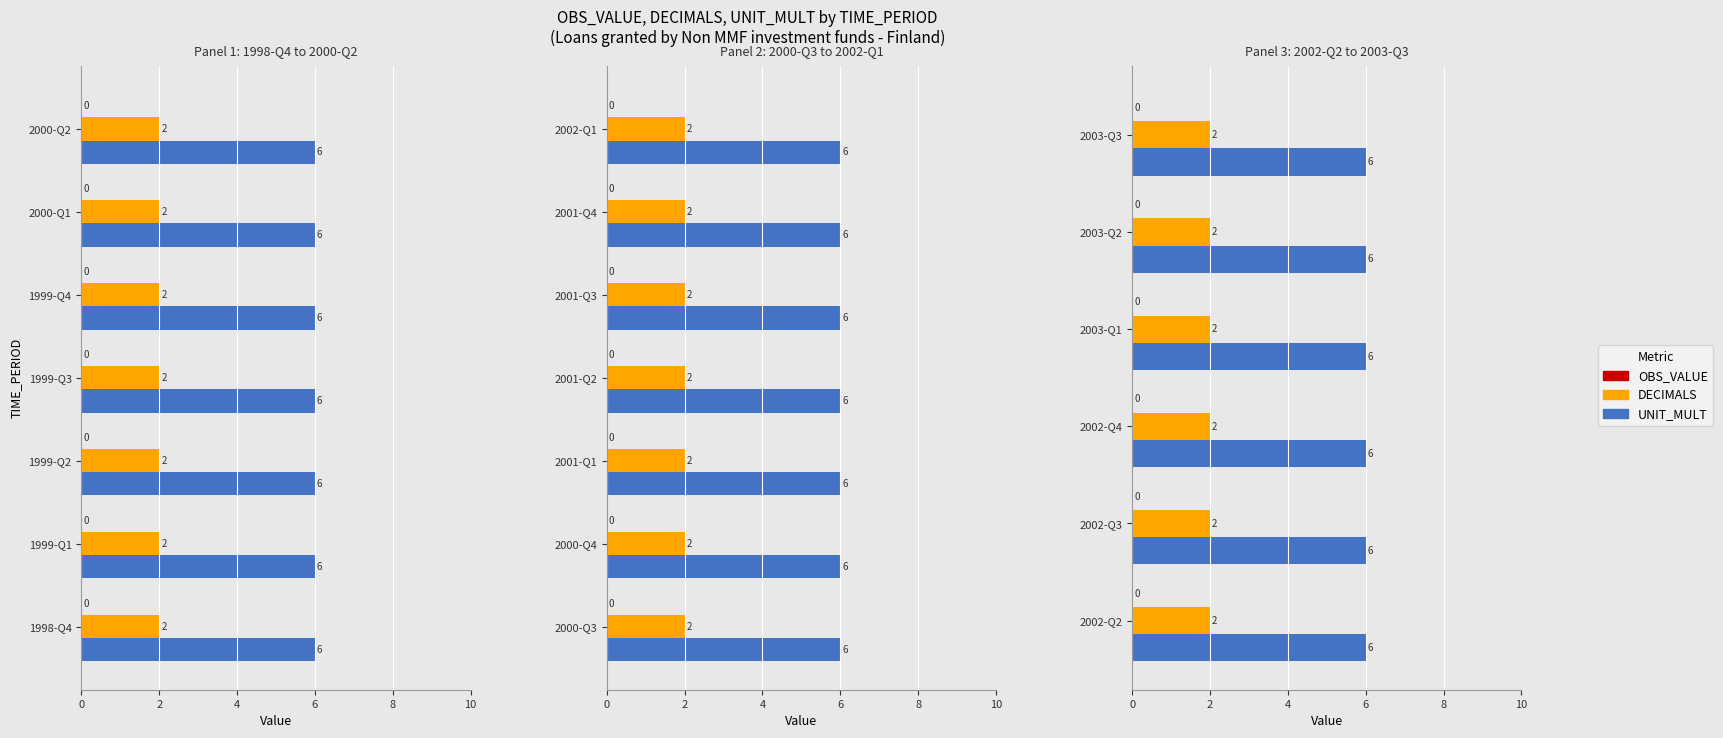

How many bars are there in total?

60